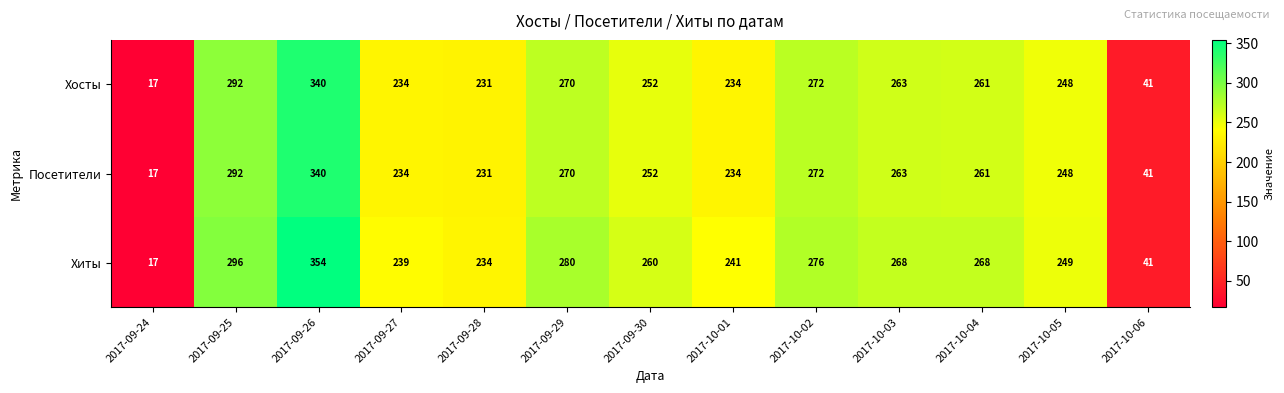

Where is Хосты nearest to the value 178?

2017-09-28